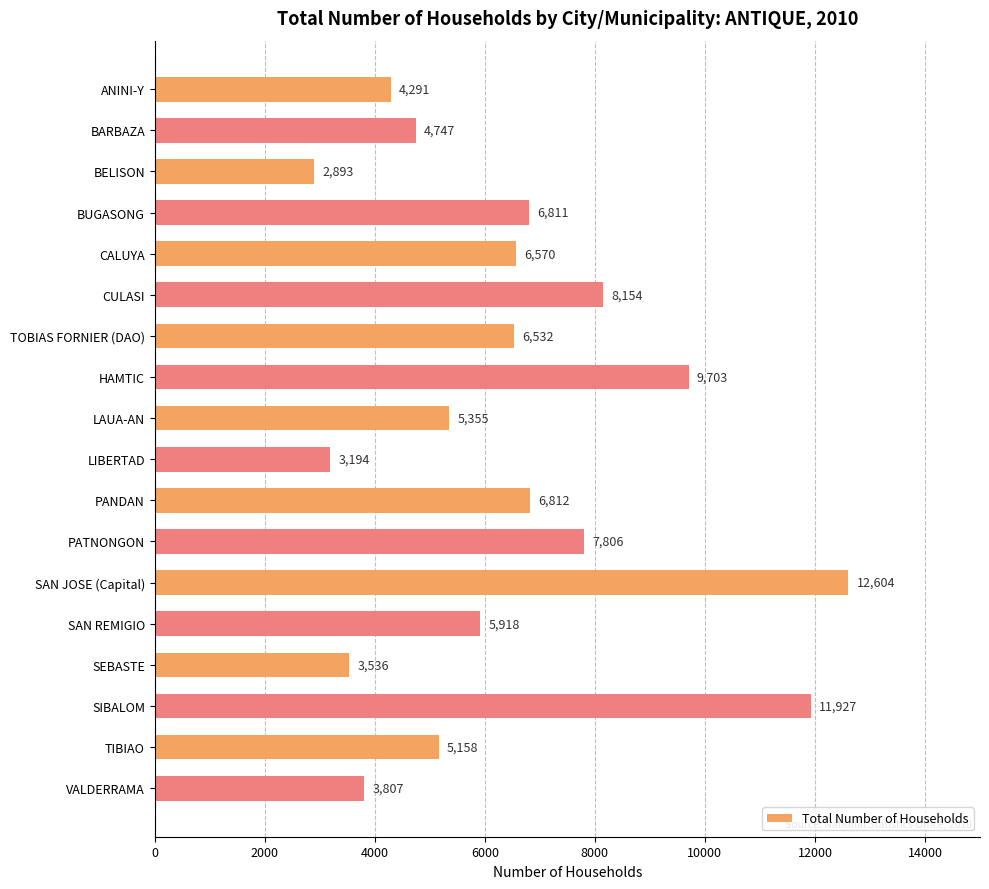

Is it true that the value at SAN REMIGIO is 3356?

False